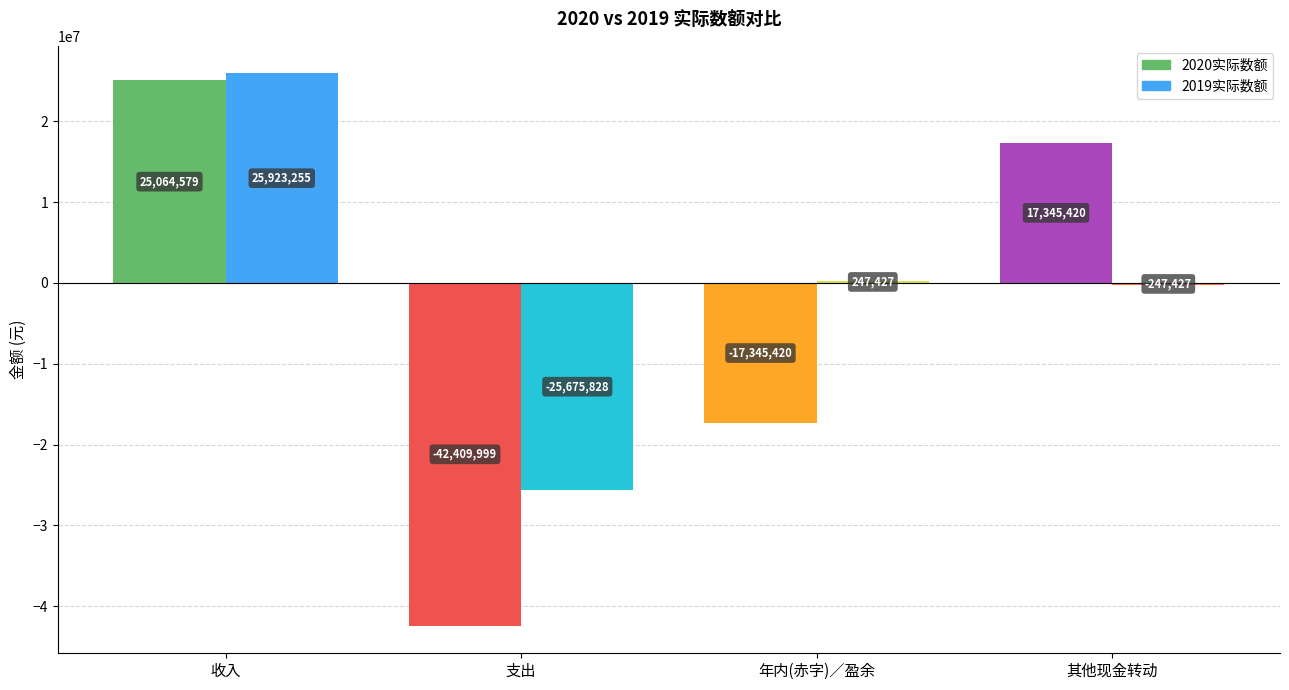

How many bars are there in total?

8